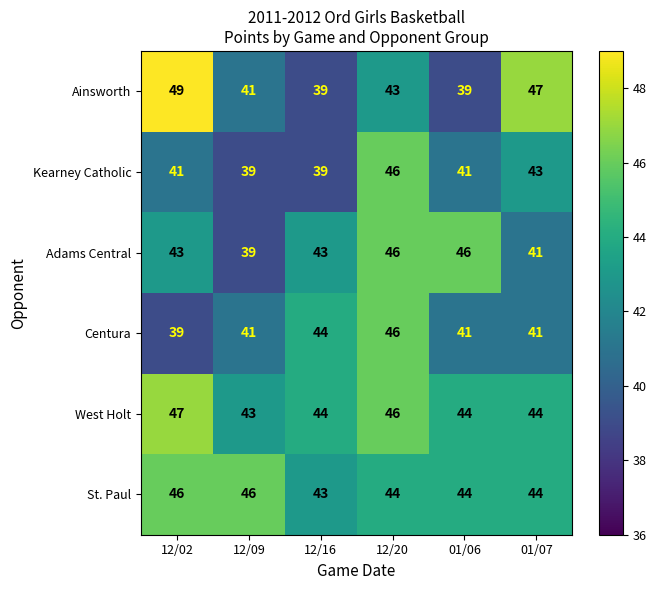

At which category is the sum across all series the highest?

12/20